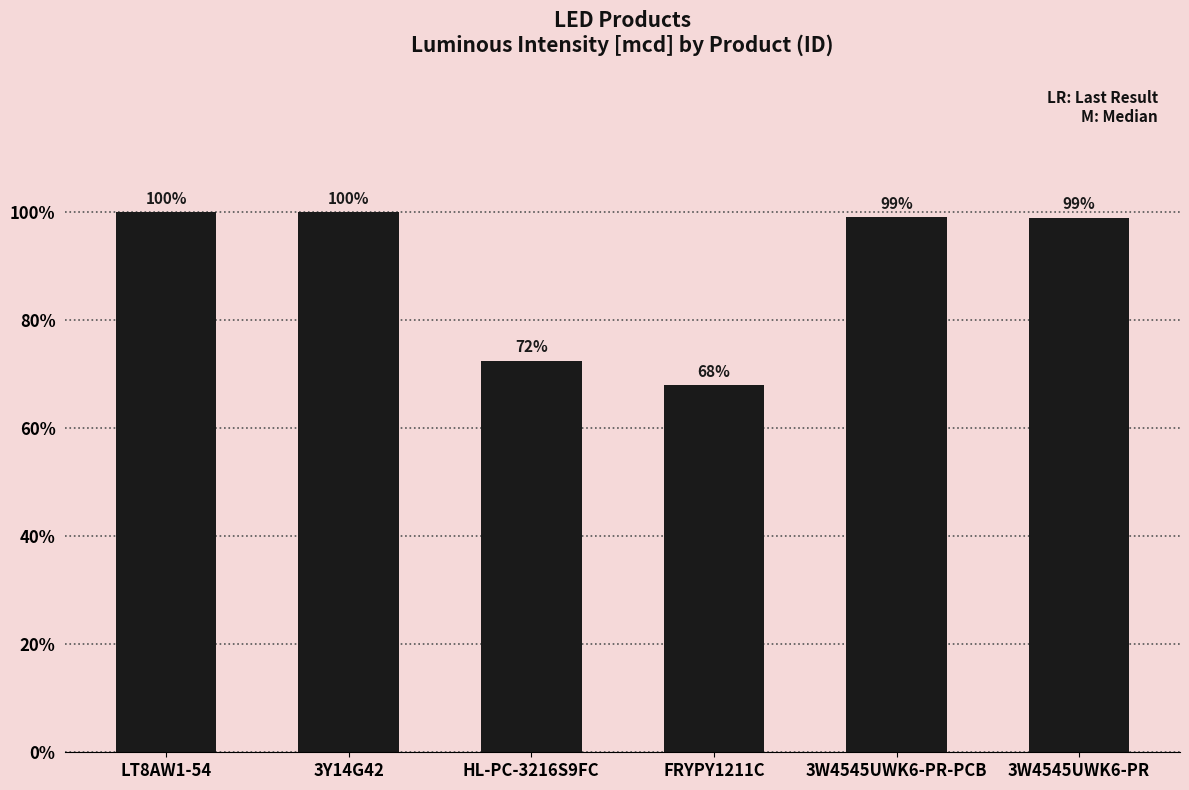

Reading left to right, extract all data points from this chart.

LT8AW1-54=21060	3Y14G42=21057	HL-PC-3216S9FC=15258	FRYPY1211C=14308	3W4545UWK6-PR-PCB=20858	3W4545UWK6-PR=20844